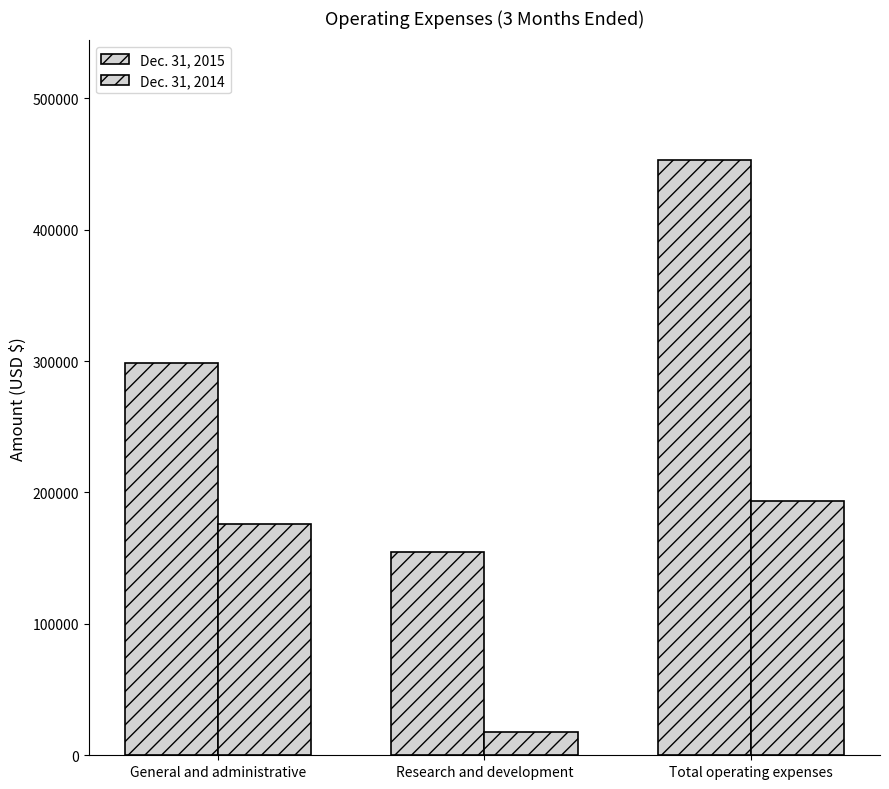

True or false: Dec. 31, 2014 has a value of 81763 at Total operating expenses.

False